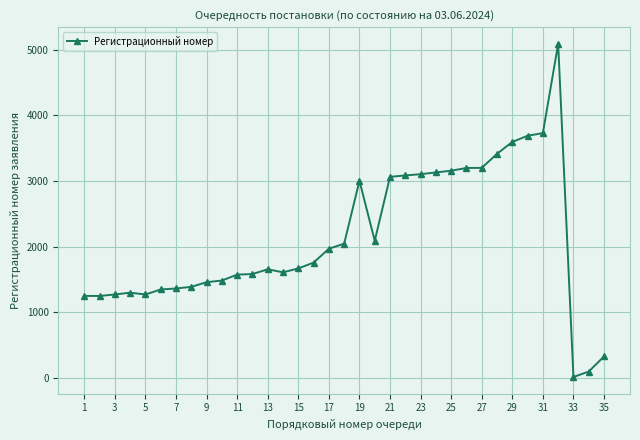

What is the difference between the second highest and second lowest values?

3628